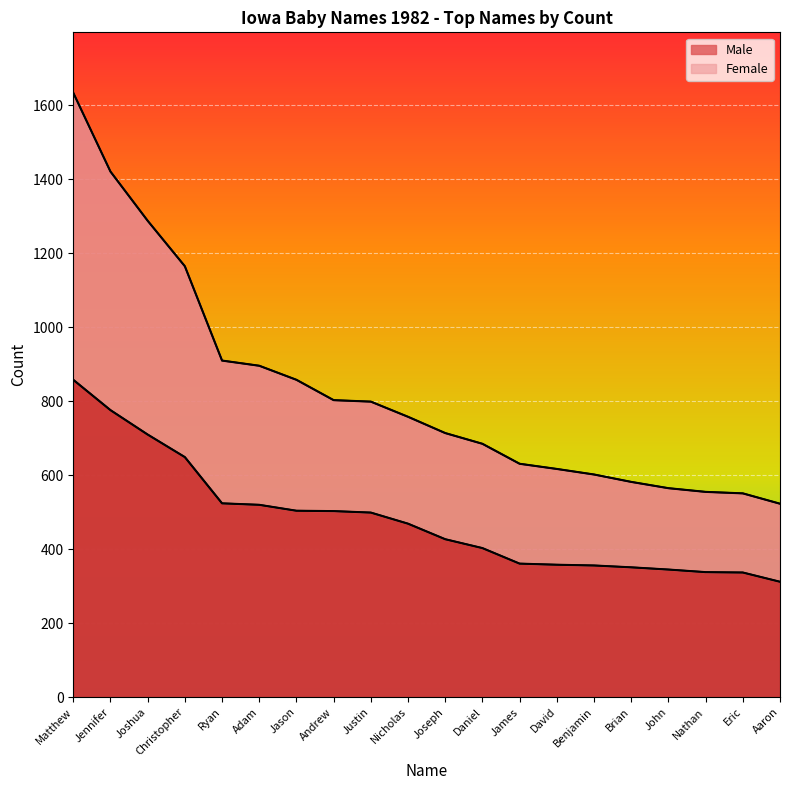

Is it true that Female equals 2249 at Matthew?

False